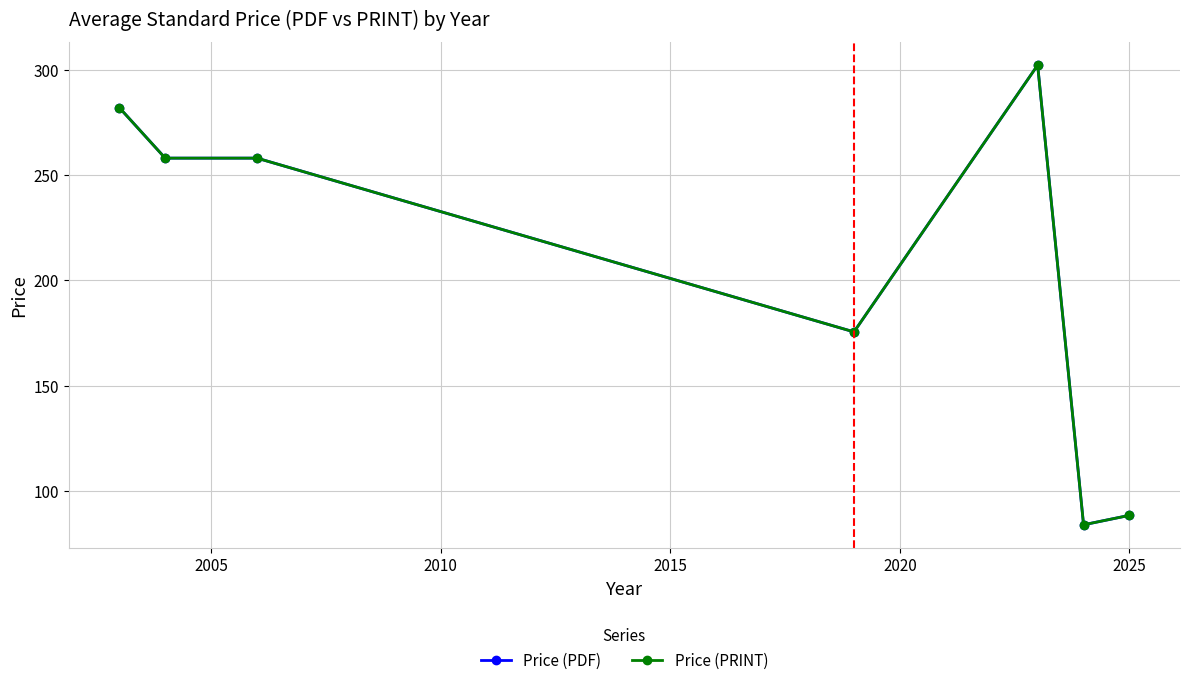

Does the chart have visible grid lines?

Yes